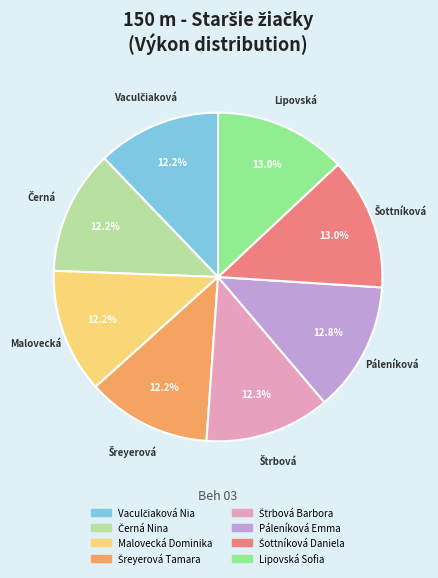

Is there any slice that represents more than half of the pie?

No